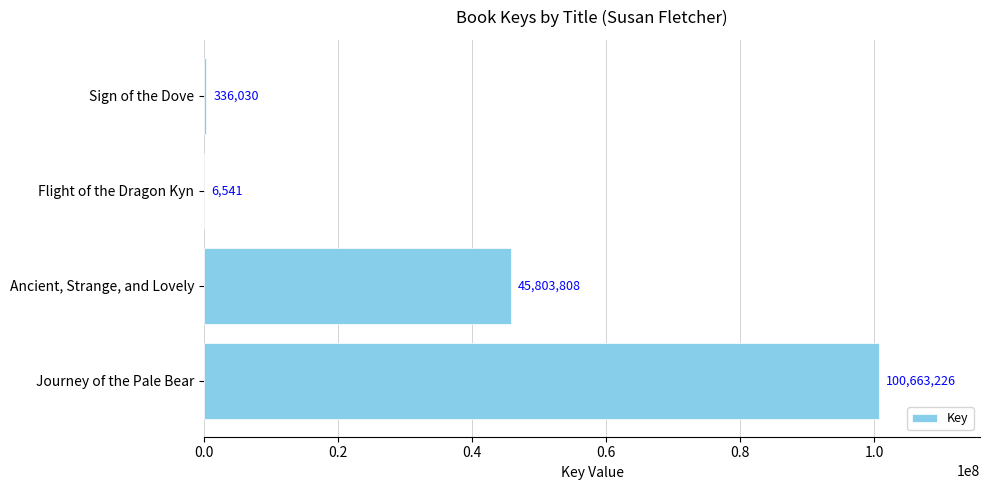

Count the number of data series in this chart.

1